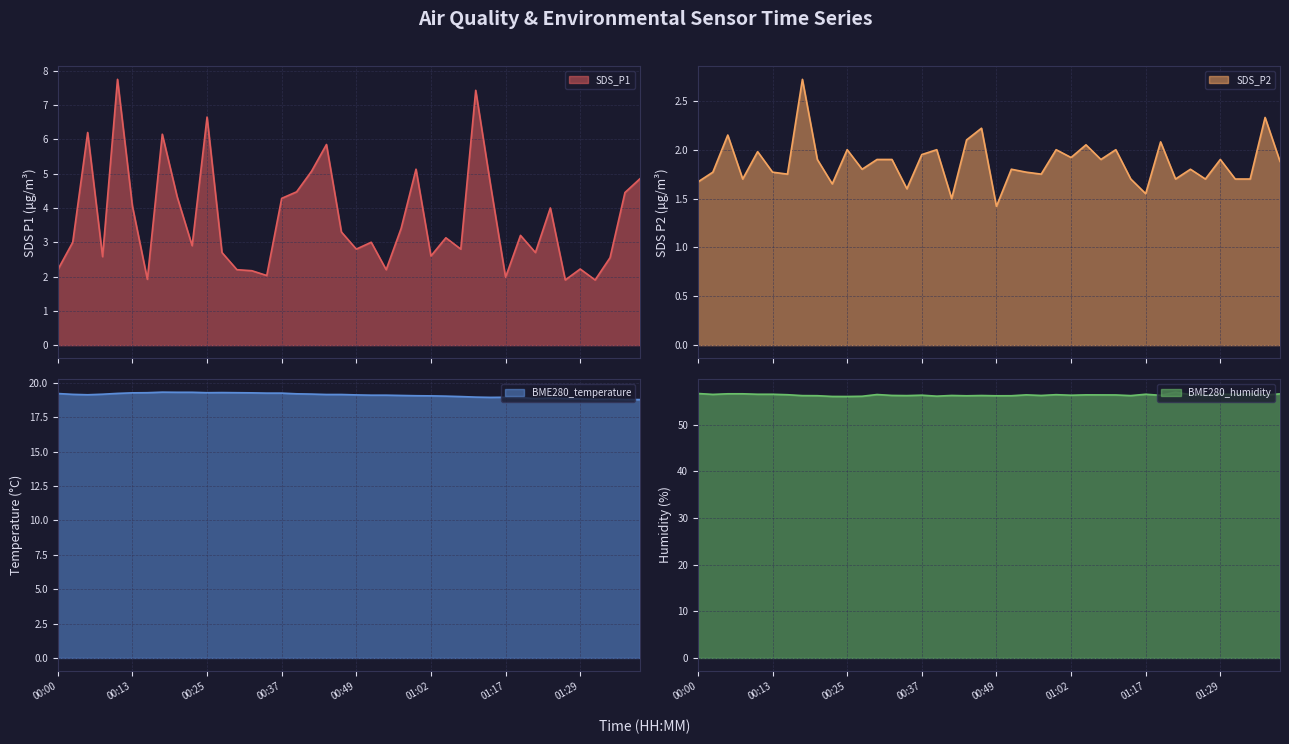

What is the sum of all BME280_humidity line values?

2256.4